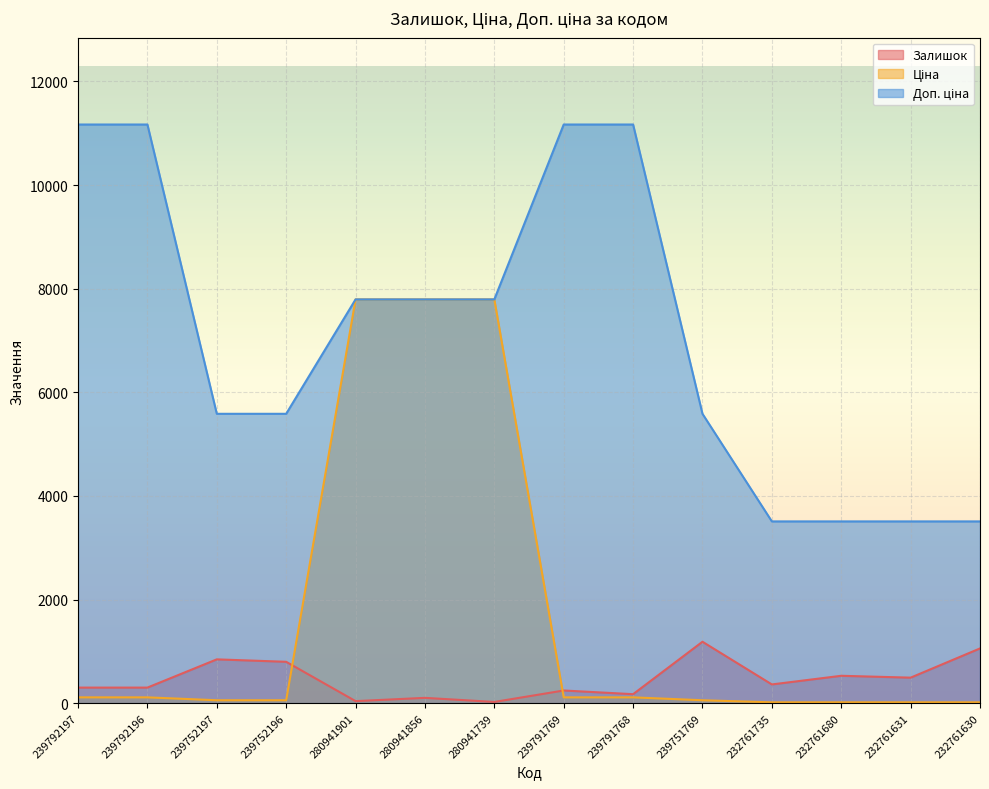

How many lines are shown in the chart?

3